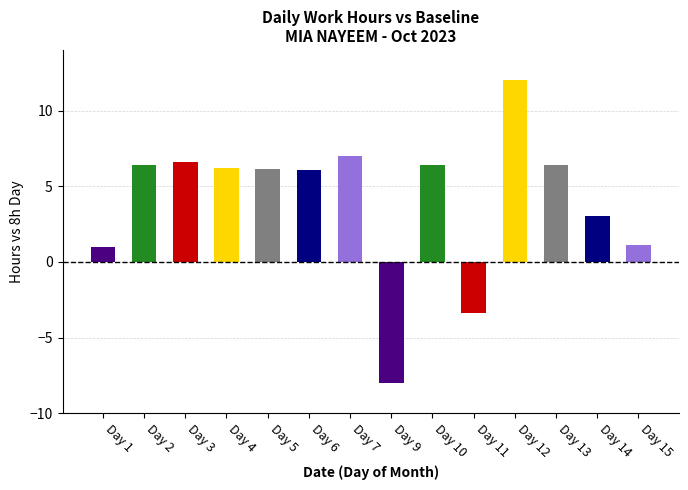

What is the difference between the values at Day 3 and Day 12?

5.4